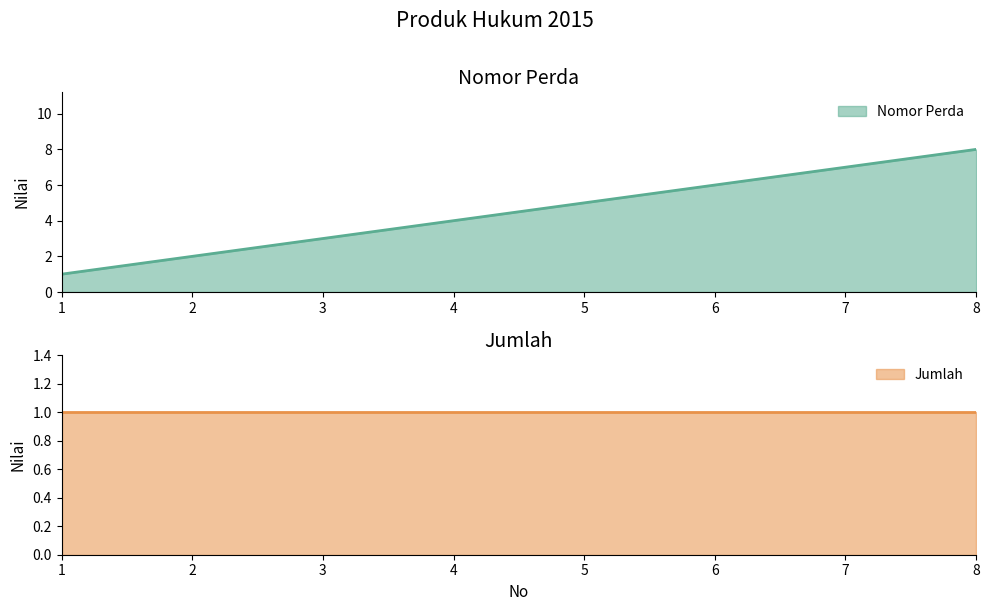

What is the difference between the maximum and minimum values?

7